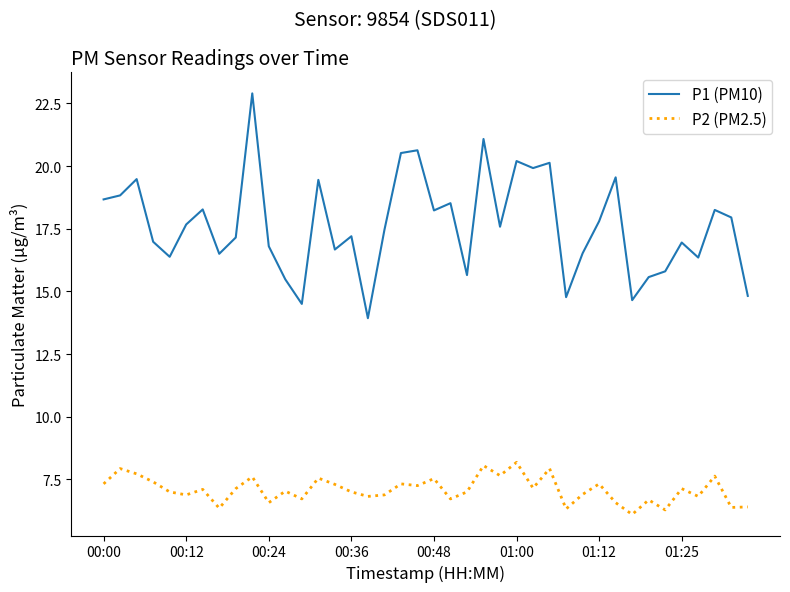

How many lines are shown in the chart?

2